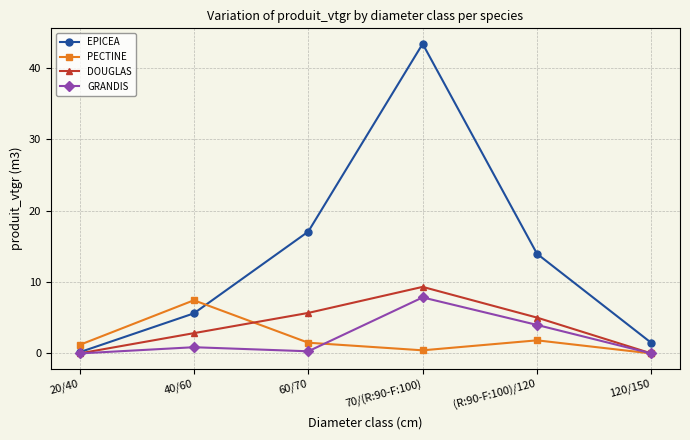

What is the difference between the PECTINE values at 70/(R:90-F:100) and 40/60?

7.0